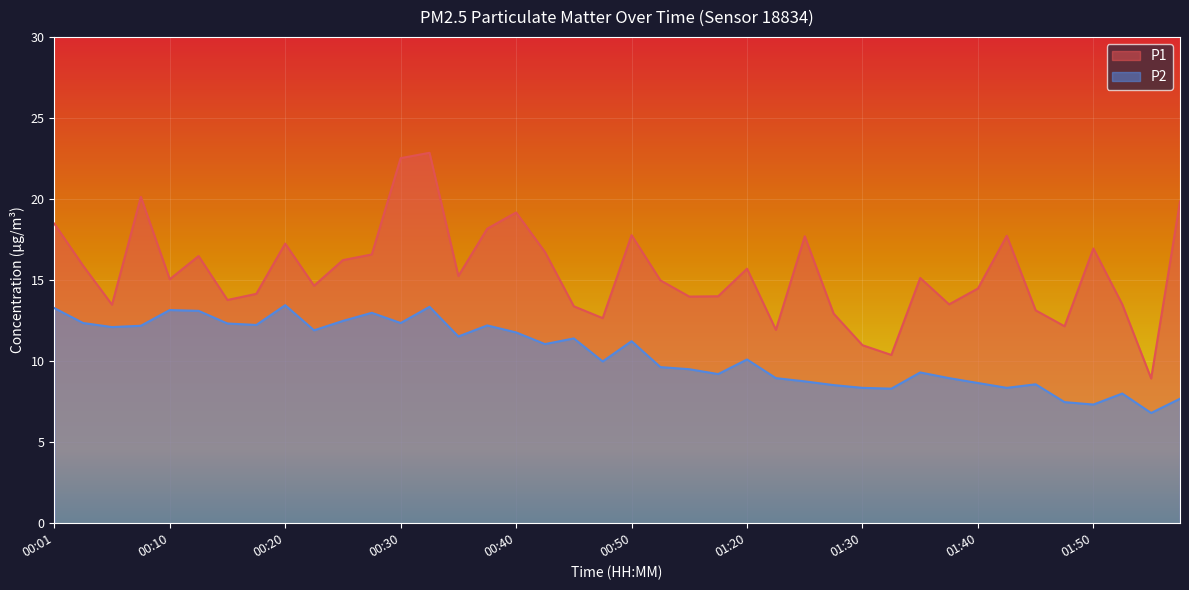

What is the difference between the highest and lowest values at 00:47?

2.7